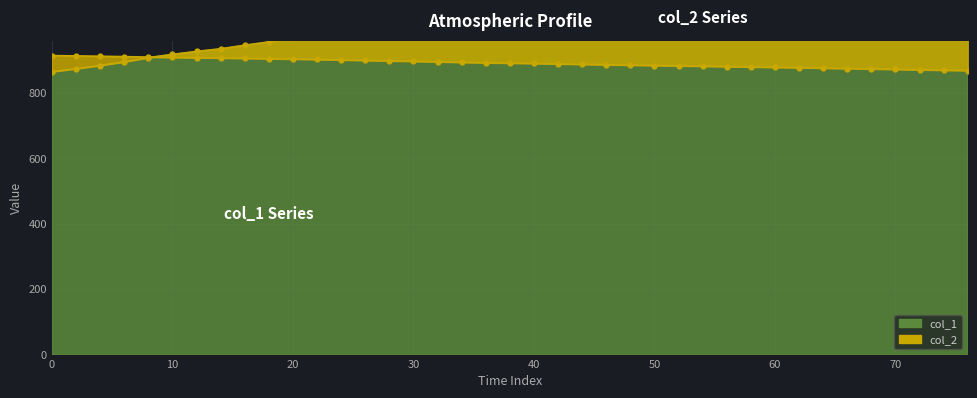

What is the smallest value displayed?

865.0